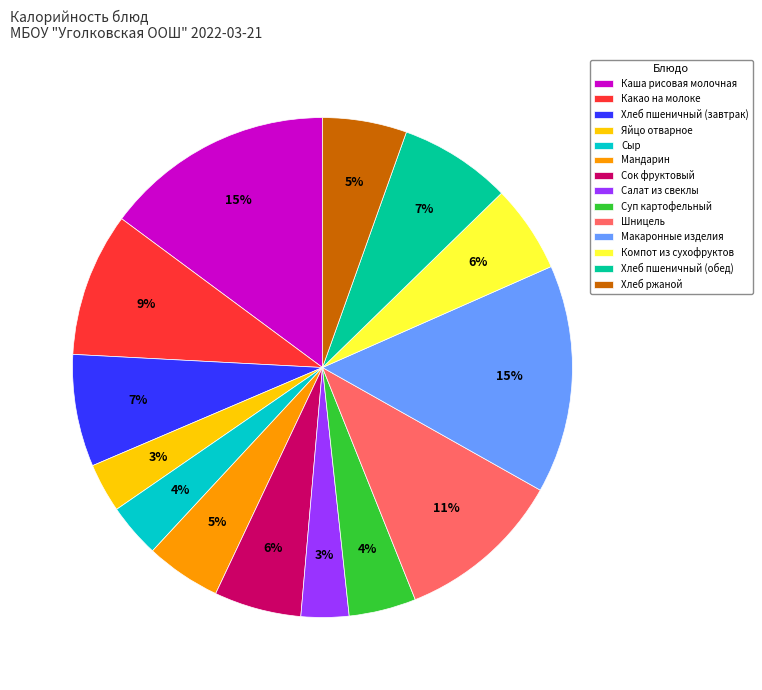

Combined, do Компот из сухофруктов and Хлеб ржаной account for over 50%?

No